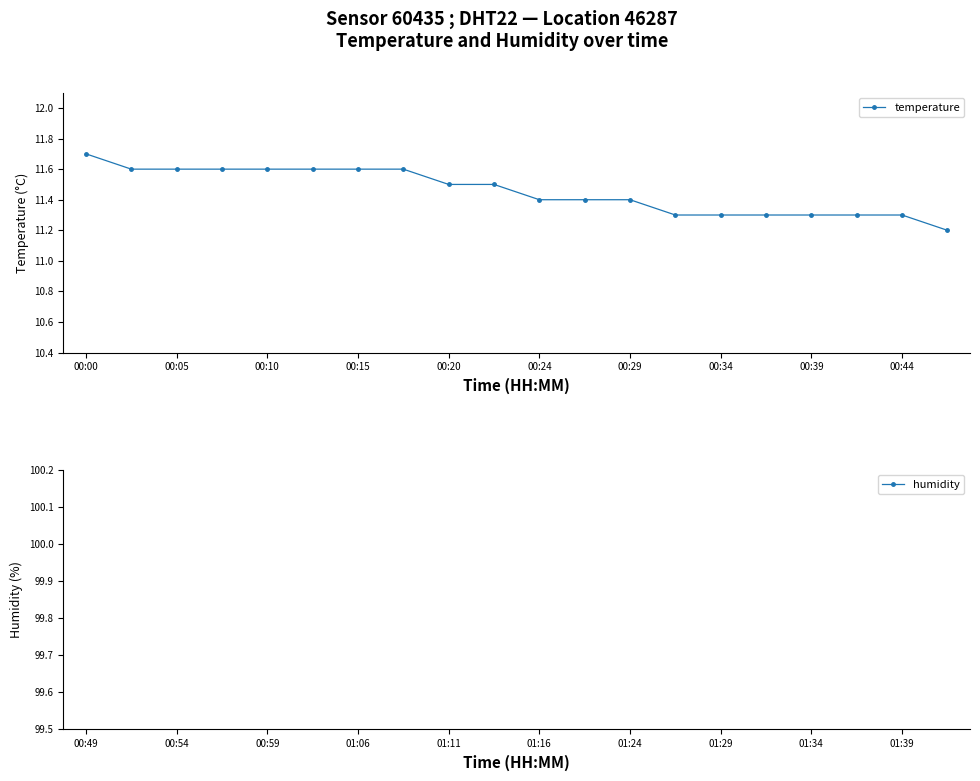

Which series has the largest total across all categories?

humidity